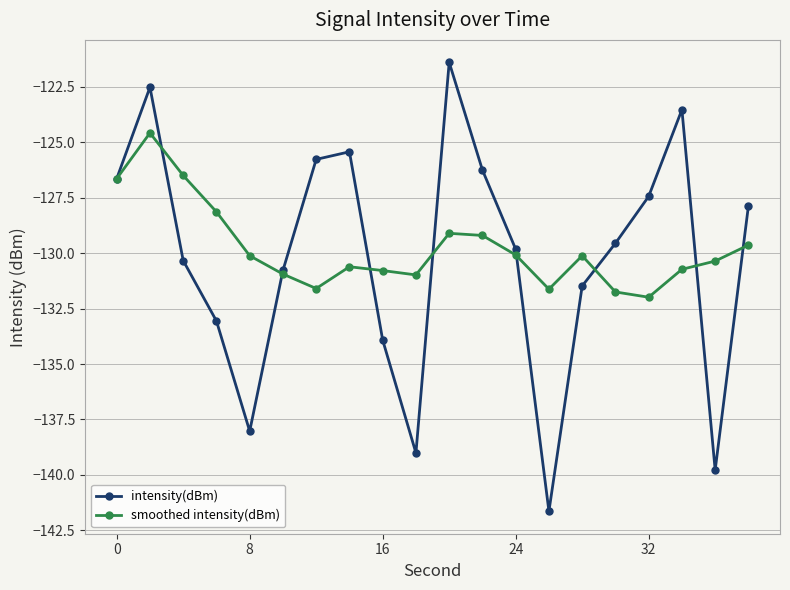

What is the maximum value shown in the chart?

-121.4